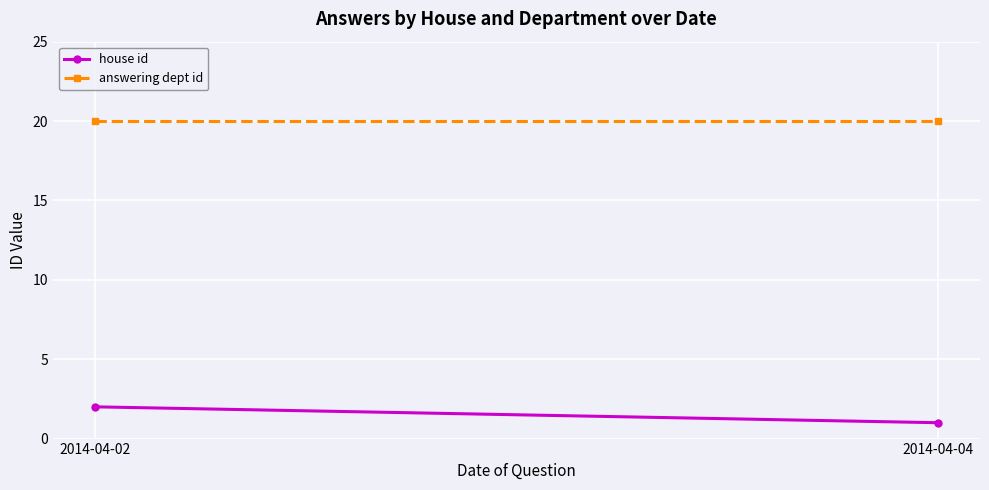

What are all the series names shown in the legend?

house id, answering dept id